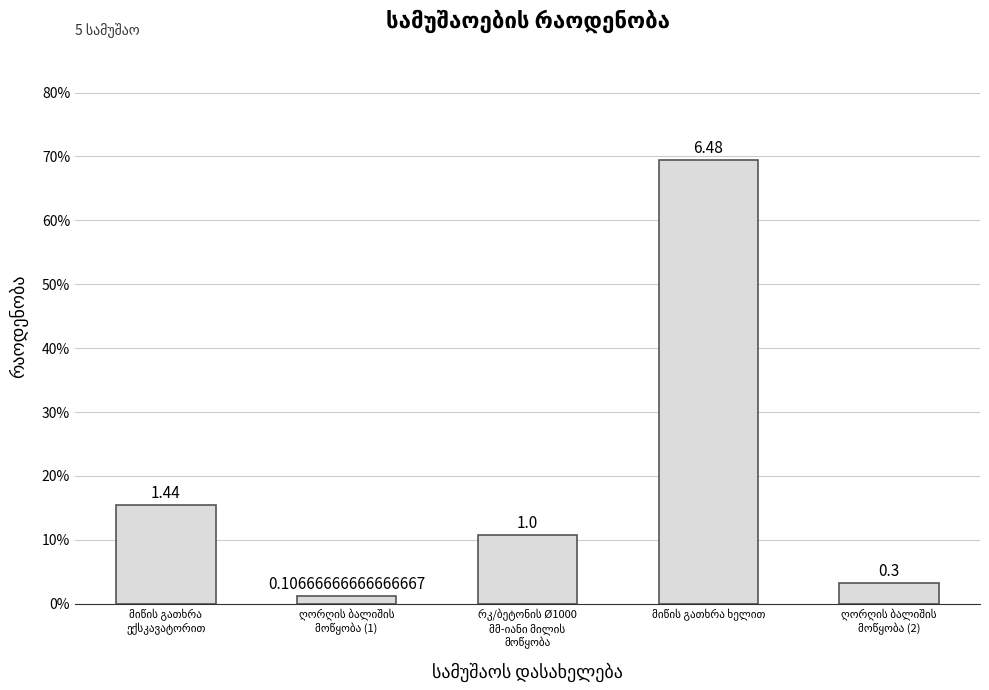

What position from the right is ღორღის ბალიშის
მოწყობა (2)?

1